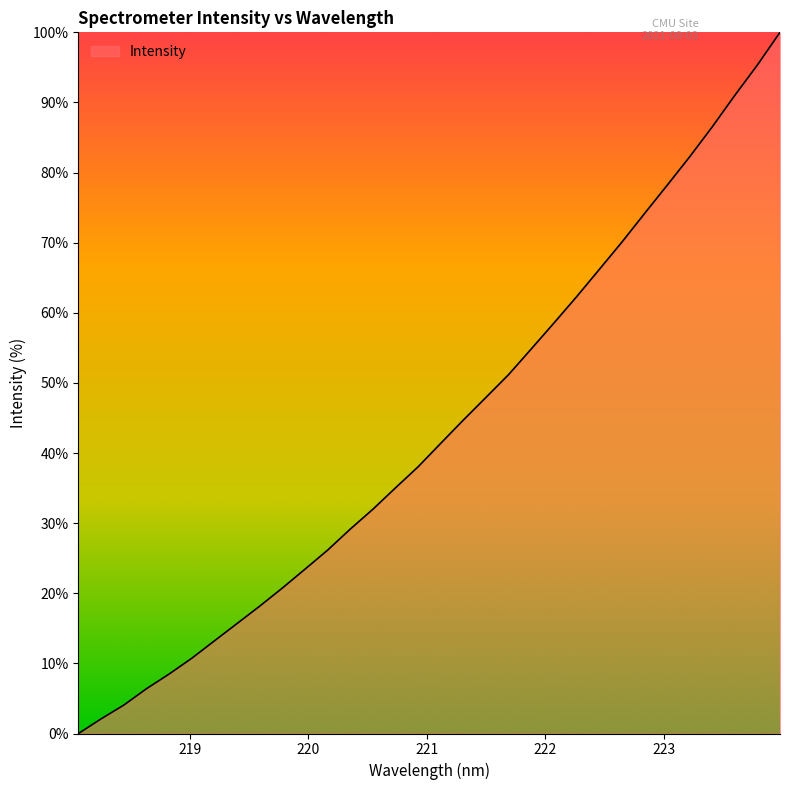

What is the difference between the maximum and minimum values?

100.0